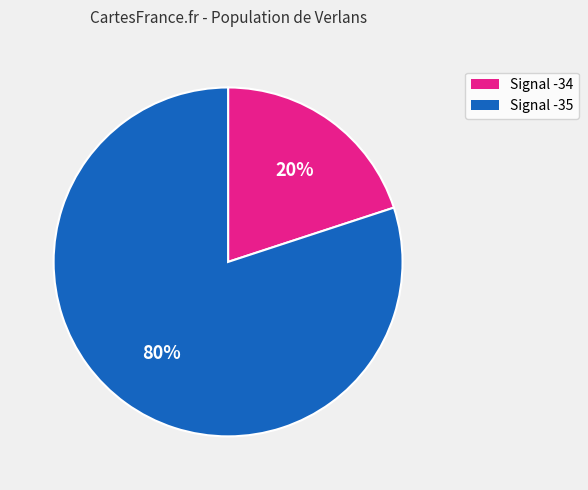

True or false: Signal -34 accounts for 20% of the total.

True